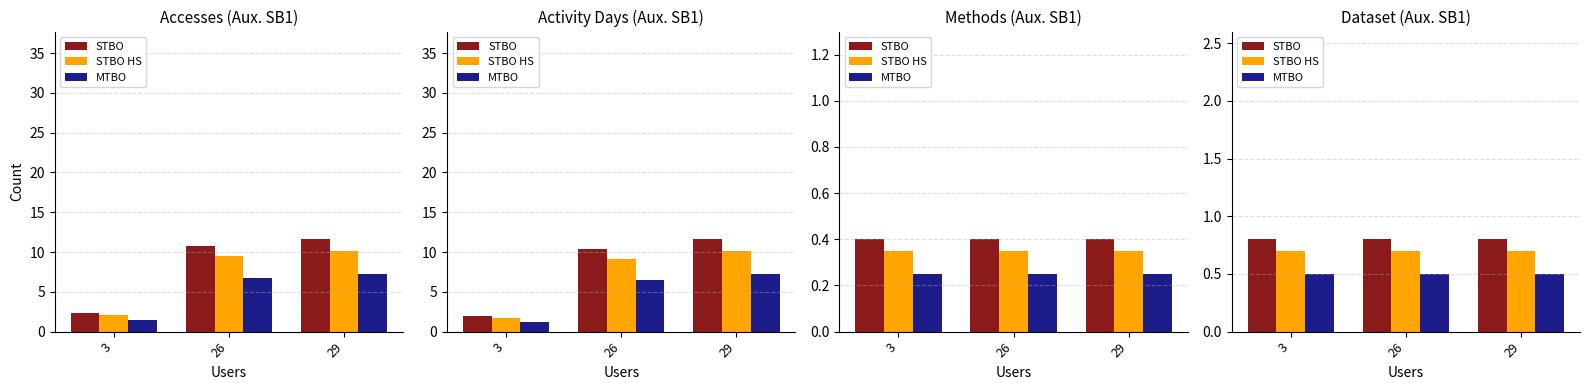

At 26, list the series in order from smallest to largest.

MTBO, STBO HS, STBO